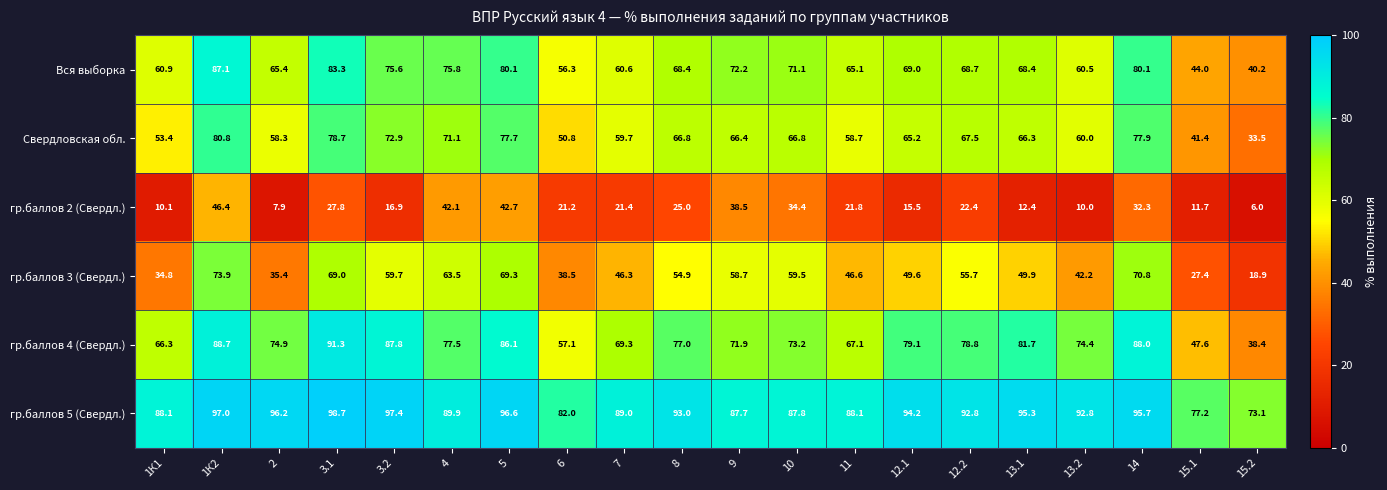

What is the sum of the Вся выборка values at 7 and 3.2?

136.2